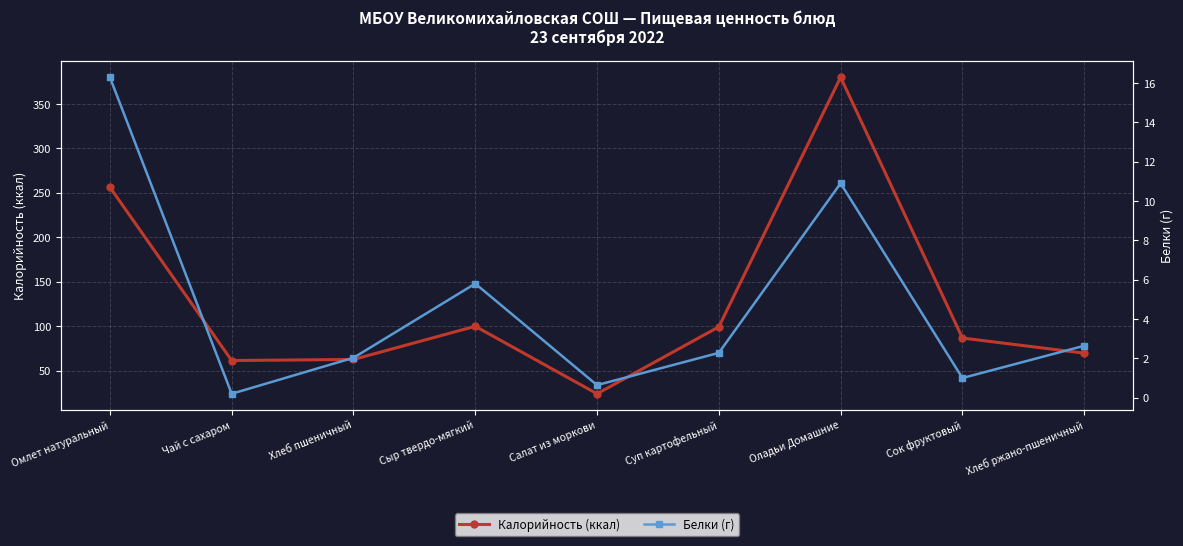

What is the difference between the second highest and second lowest values in the Белки (г) series?

10.3